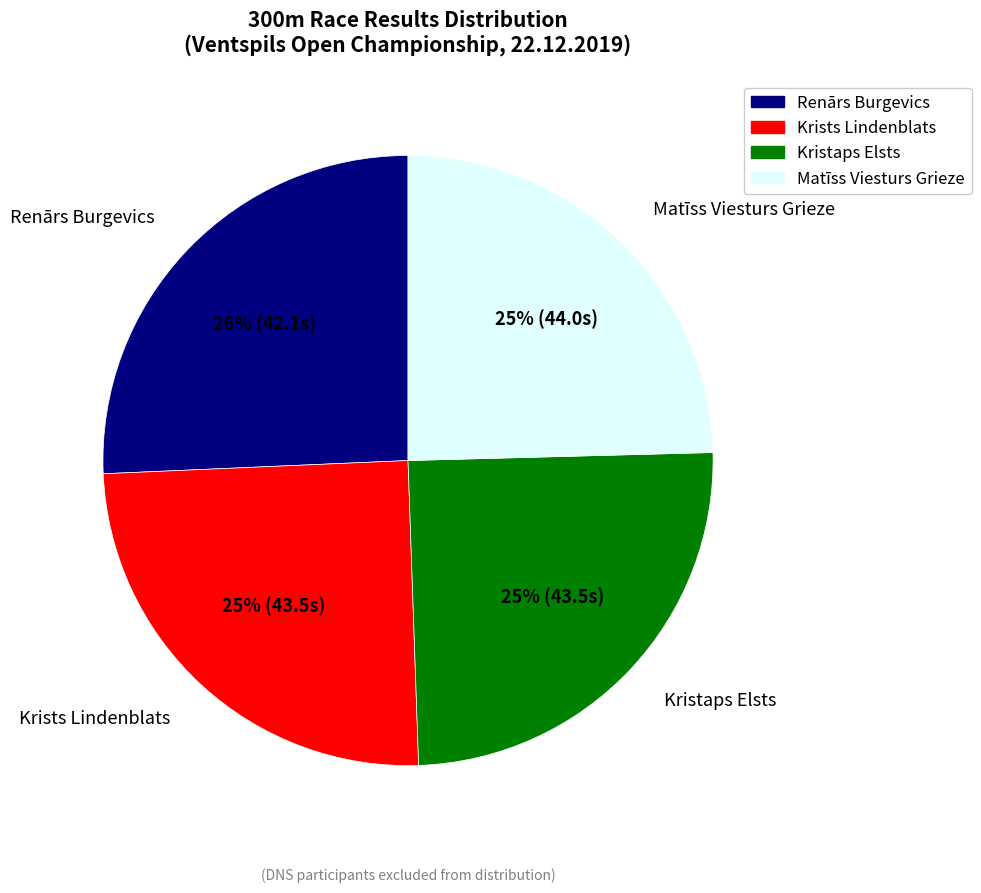

Which category has the biggest portion of the pie?

Renārs Burgevics